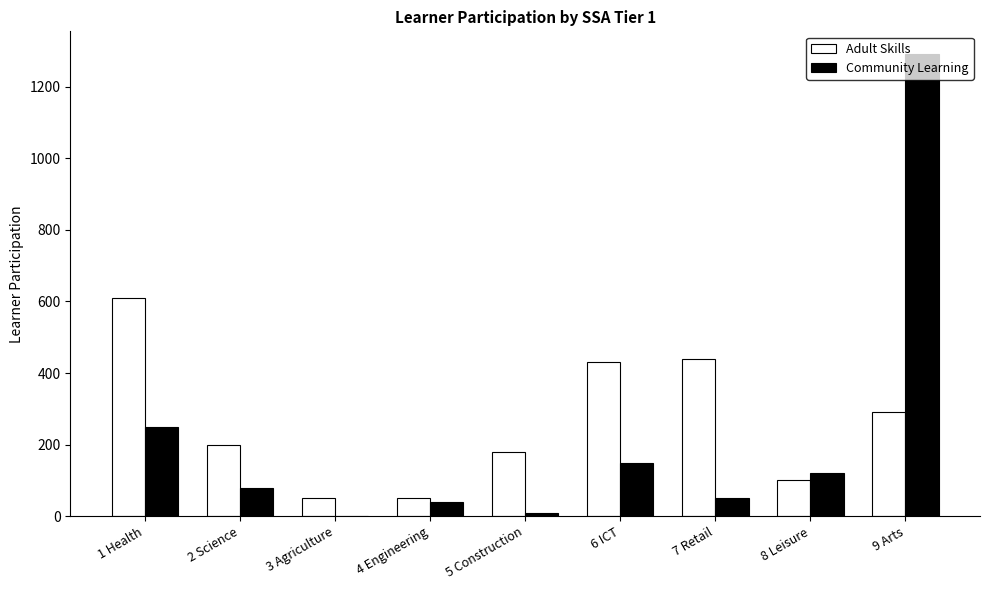

Reading right to left, extract all data points from this chart.

Adult Skills: 9 Arts=290	8 Leisure=100	7 Retail=440	6 ICT=430	5 Construction=180	4 Engineering=50	3 Agriculture=50	2 Science=200	1 Health=610
Community Learning: 9 Arts=1290	8 Leisure=120	7 Retail=50	6 ICT=150	5 Construction=10	4 Engineering=40	3 Agriculture=0	2 Science=80	1 Health=250